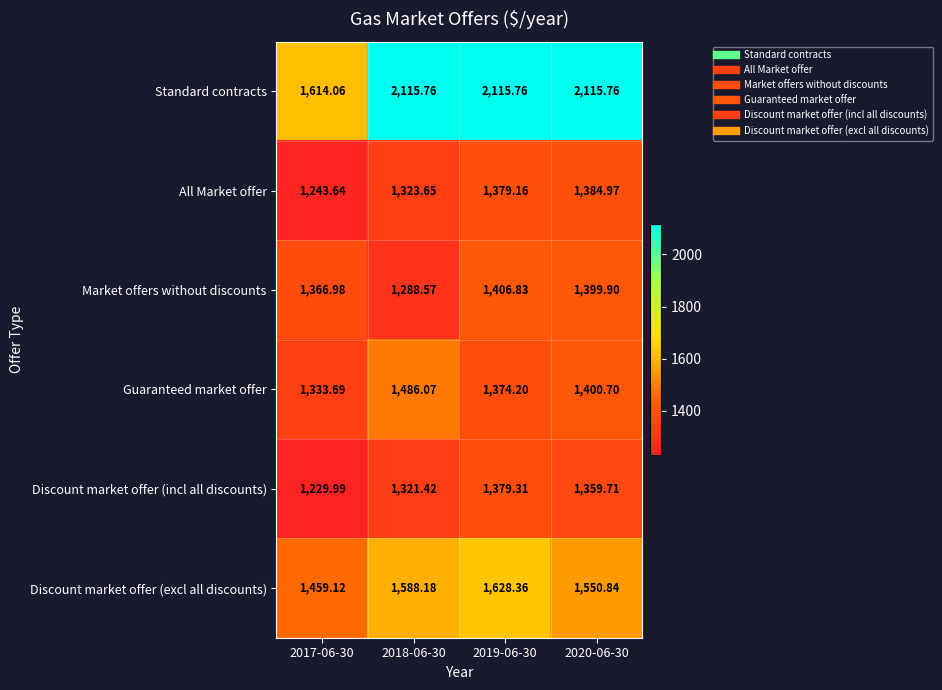

List the series in order of their peak value, highest first.

Standard contracts, Discount market offer (excl all discounts), Guaranteed market offer, Market offers without discounts, All Market offer, Discount market offer (incl all discounts)